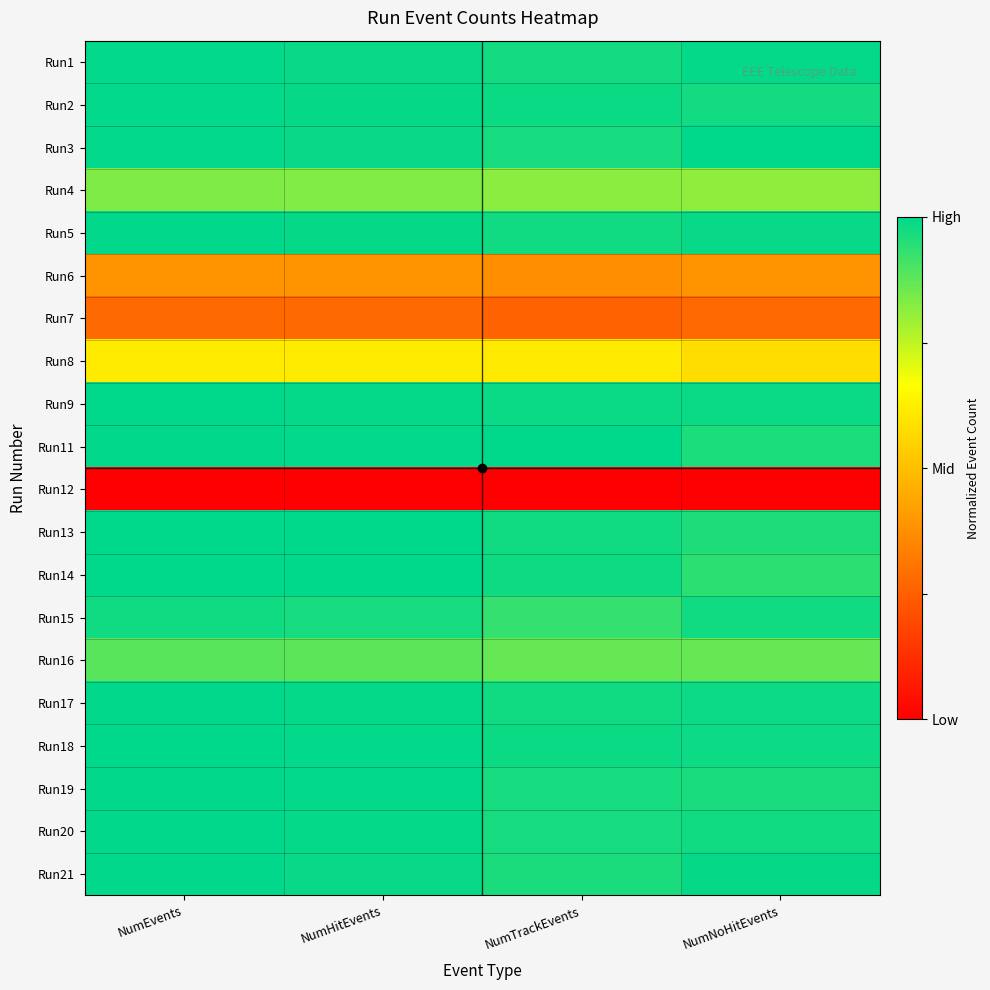

Which series changed the most between NumHitEvents and NumTrackEvents?

Run15